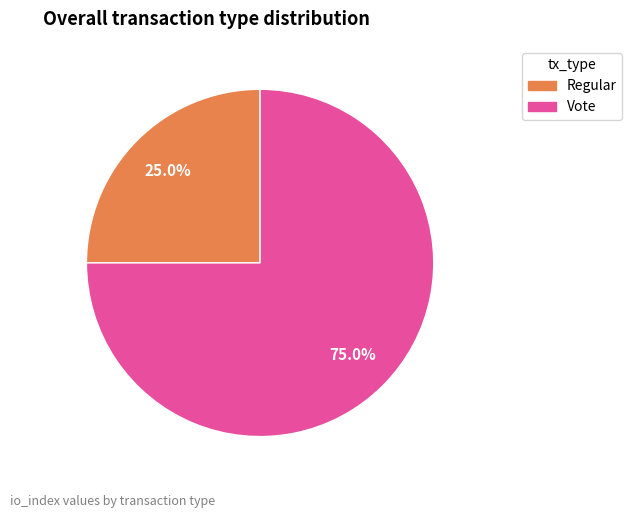

What is the ratio of the value at Vote to the value at Regular?

3.0